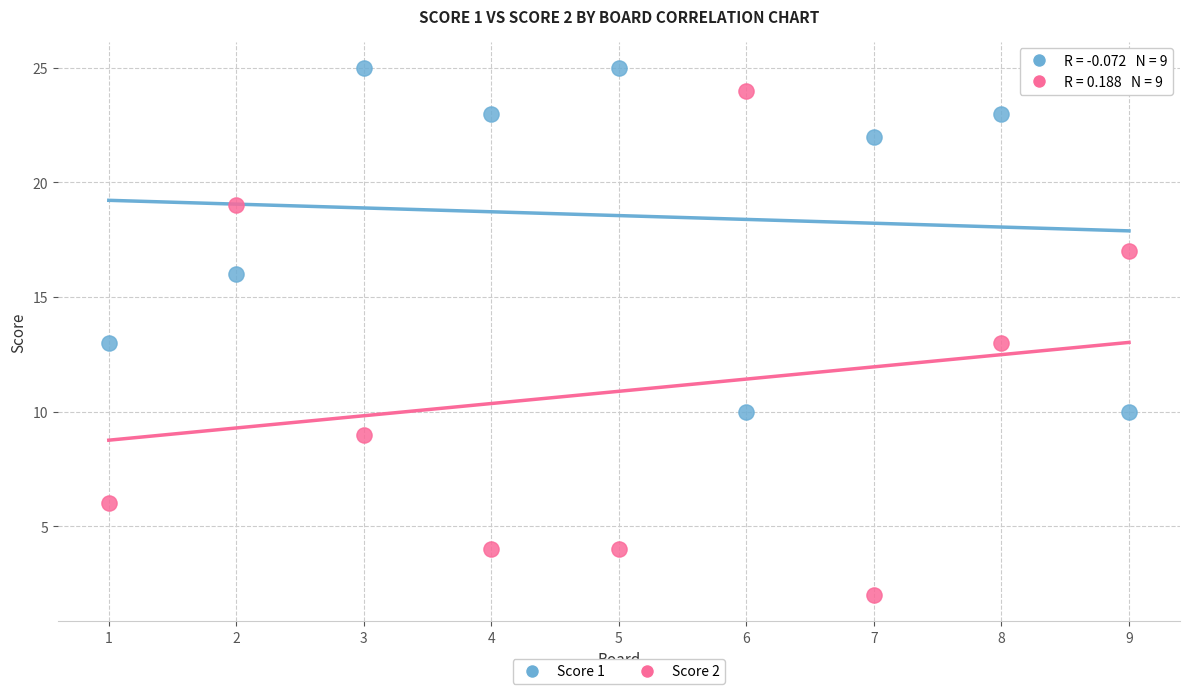

Across all data points, what is the range of X values (max minus min)?

8